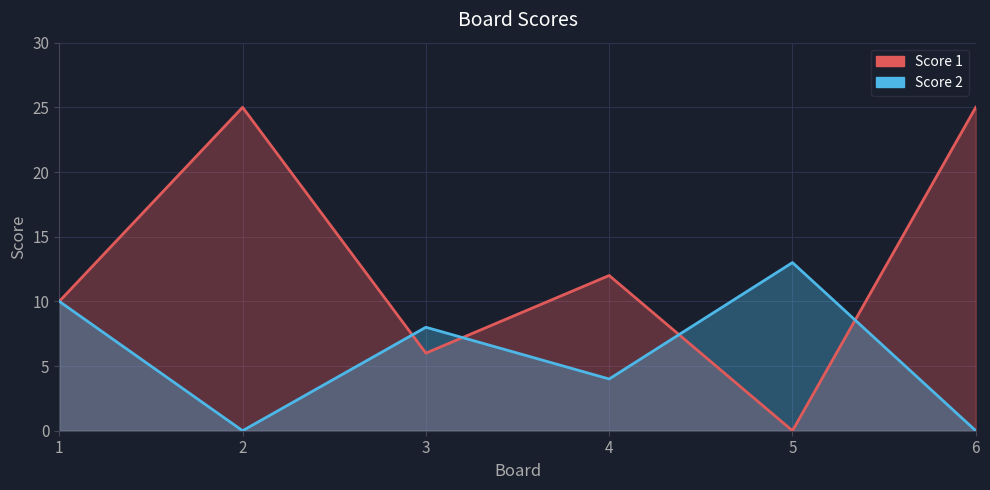

Which series changed the most between 3 and 6?

Score 1